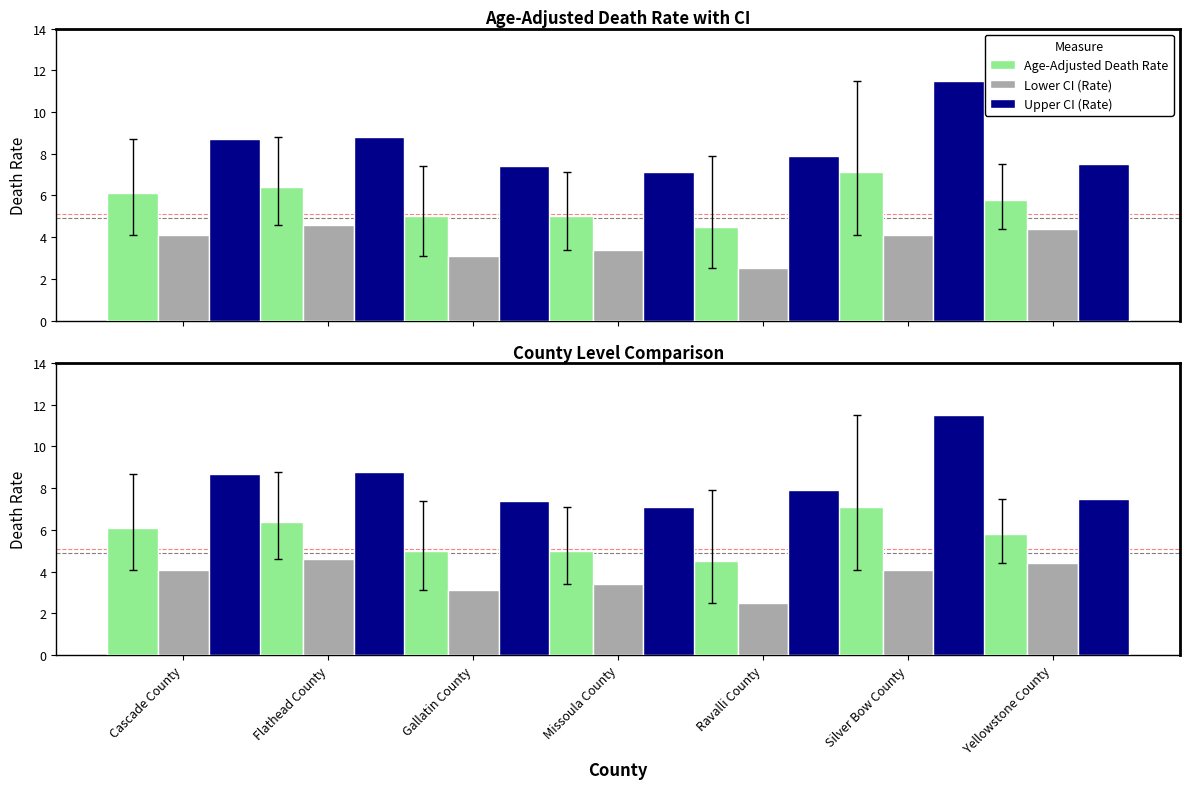

Rank the categories by Age-Adjusted Death Rate value from highest to lowest.

Silver Bow County, Flathead County, Cascade County, Yellowstone County, Gallatin County, Missoula County, Ravalli County